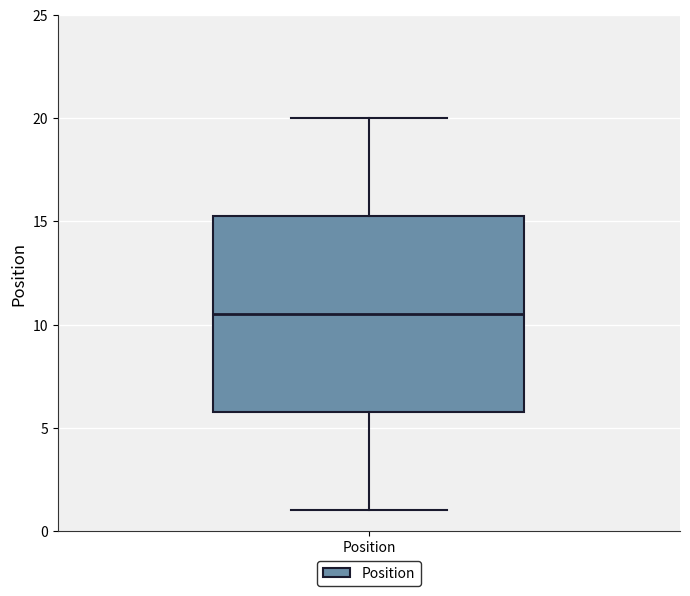

Transcribe this box plot: give where the median line is, the range the box spans, and where the two whiskers end, as read against the y-axis. The values are not printed on the chart, so give them approximately, as read against the axis.

median 10.5, box 6.0 to 15.5, whiskers 1.0 to 20.0